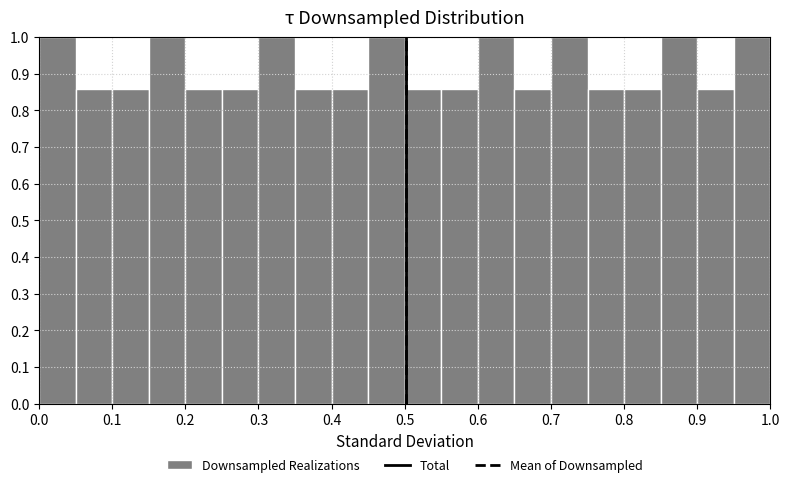

How tall is the bar that spans 0.85 to 0.90 on the x-axis? The values are not printed on the chart, so give them approximately, as read against the axis.

1.00